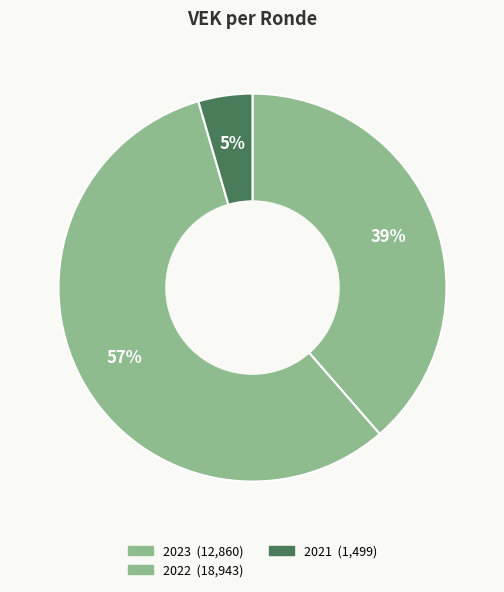

How many slices are in this pie chart?

3